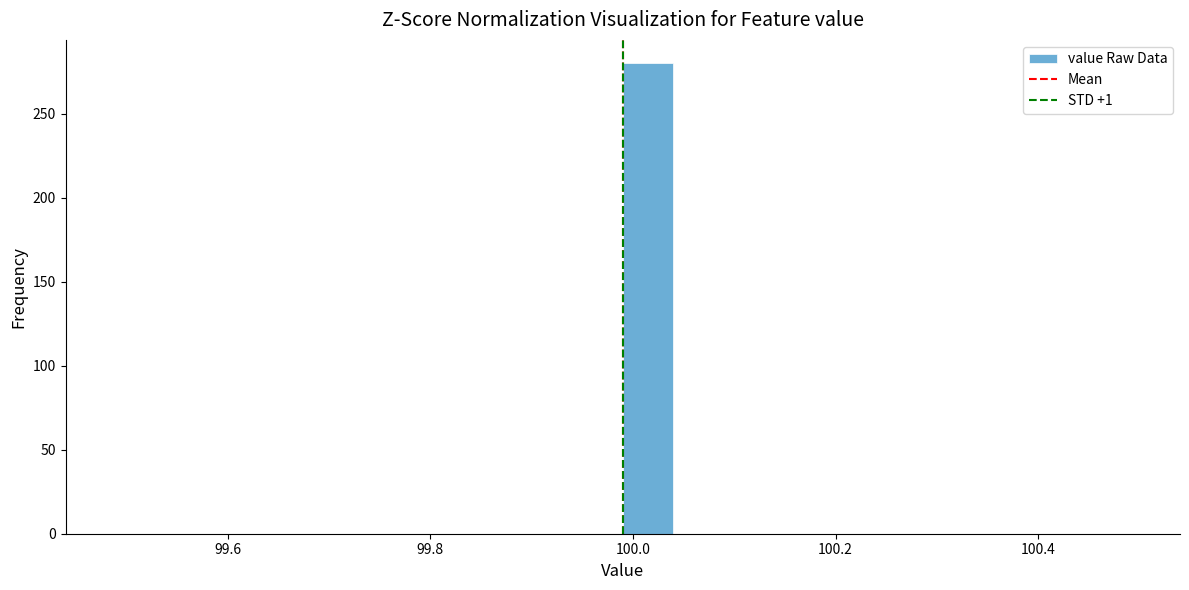

Read against the x-axis, roughly where is the centre of the tallest bar?

100.02